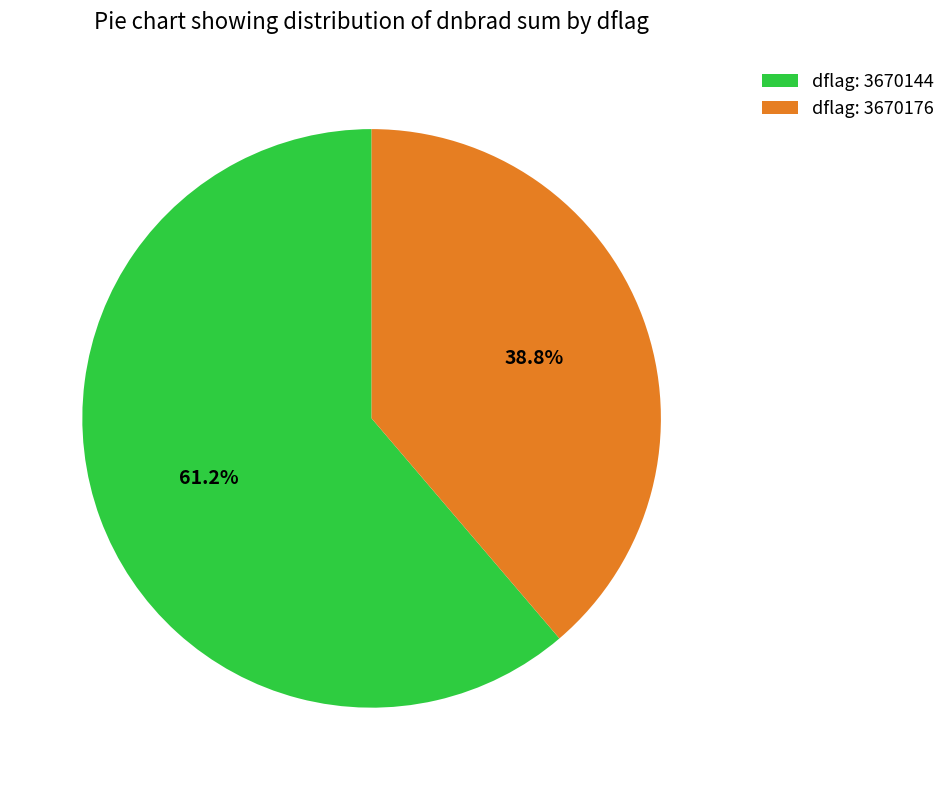

To the nearest percent, what is the average slice percentage?

50%